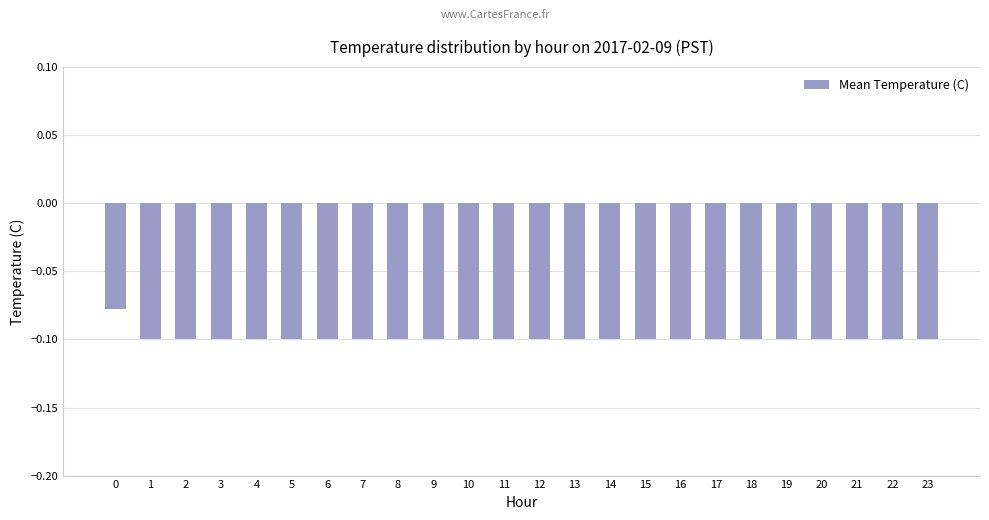

What is the sum of all values?

-2.4